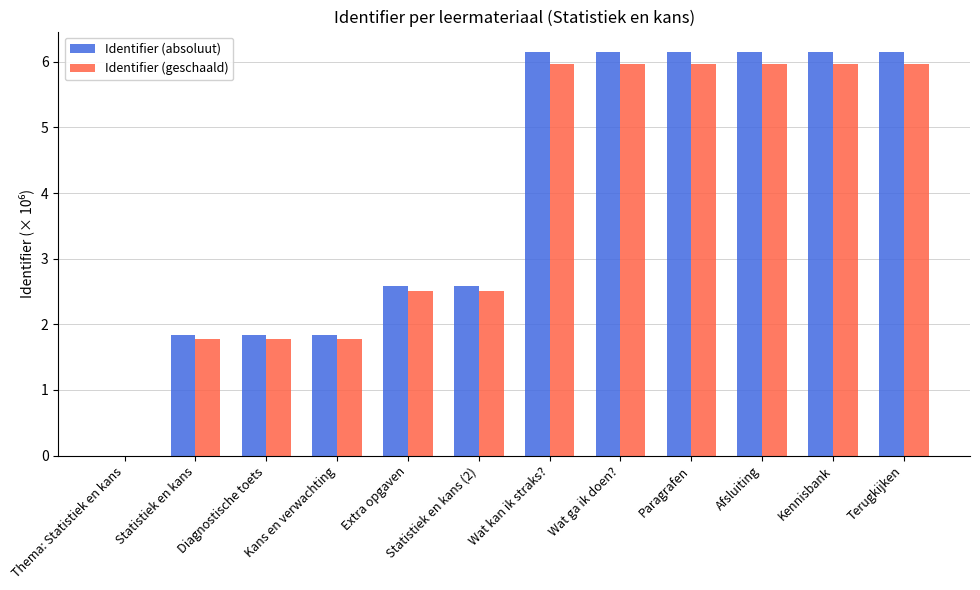

Which series changed the most between Statistiek en kans (2) and Terugkijken?

Identifier (absoluut)